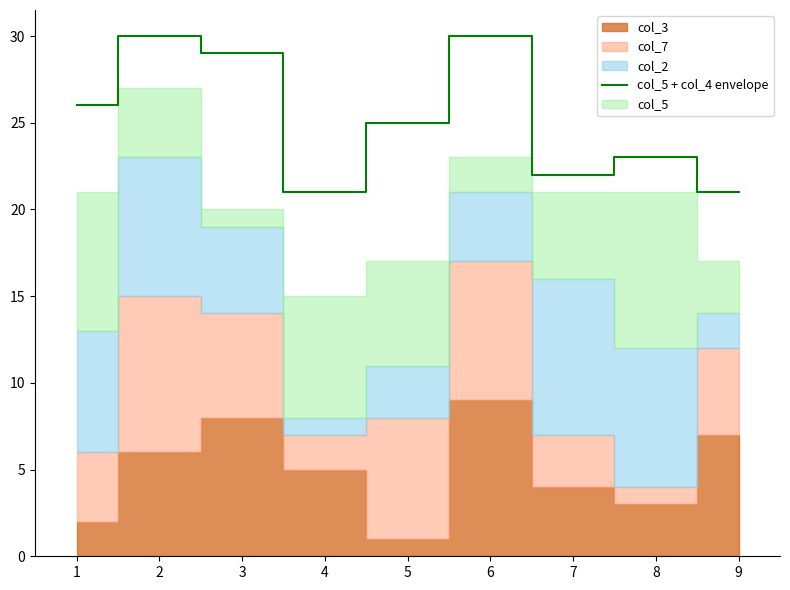

What is the highest value of the col_5 + col_4 envelope series?

30